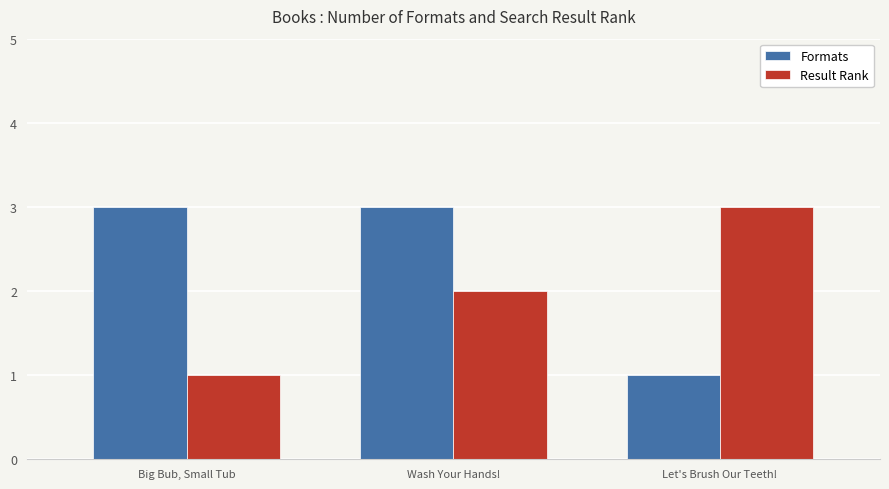

What is the minimum value shown in the chart?

1